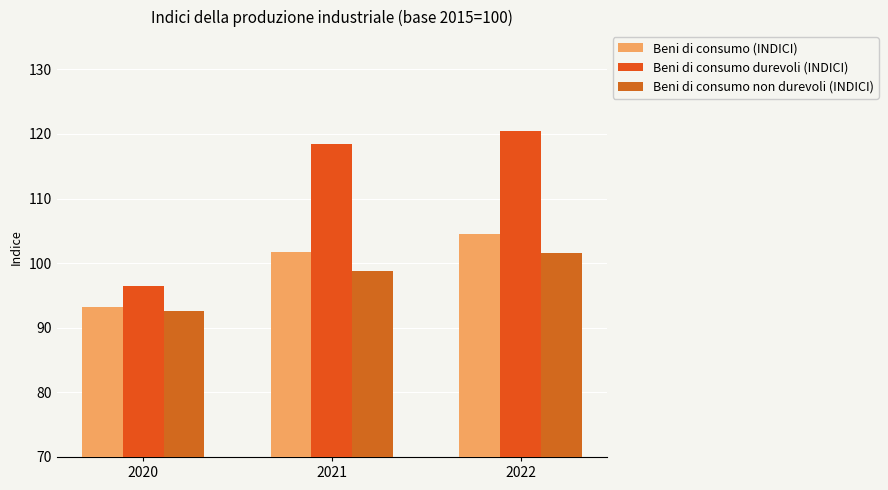

List the labels in order of Beni di consumo durevoli (INDICI) value, smallest first.

2020, 2021, 2022